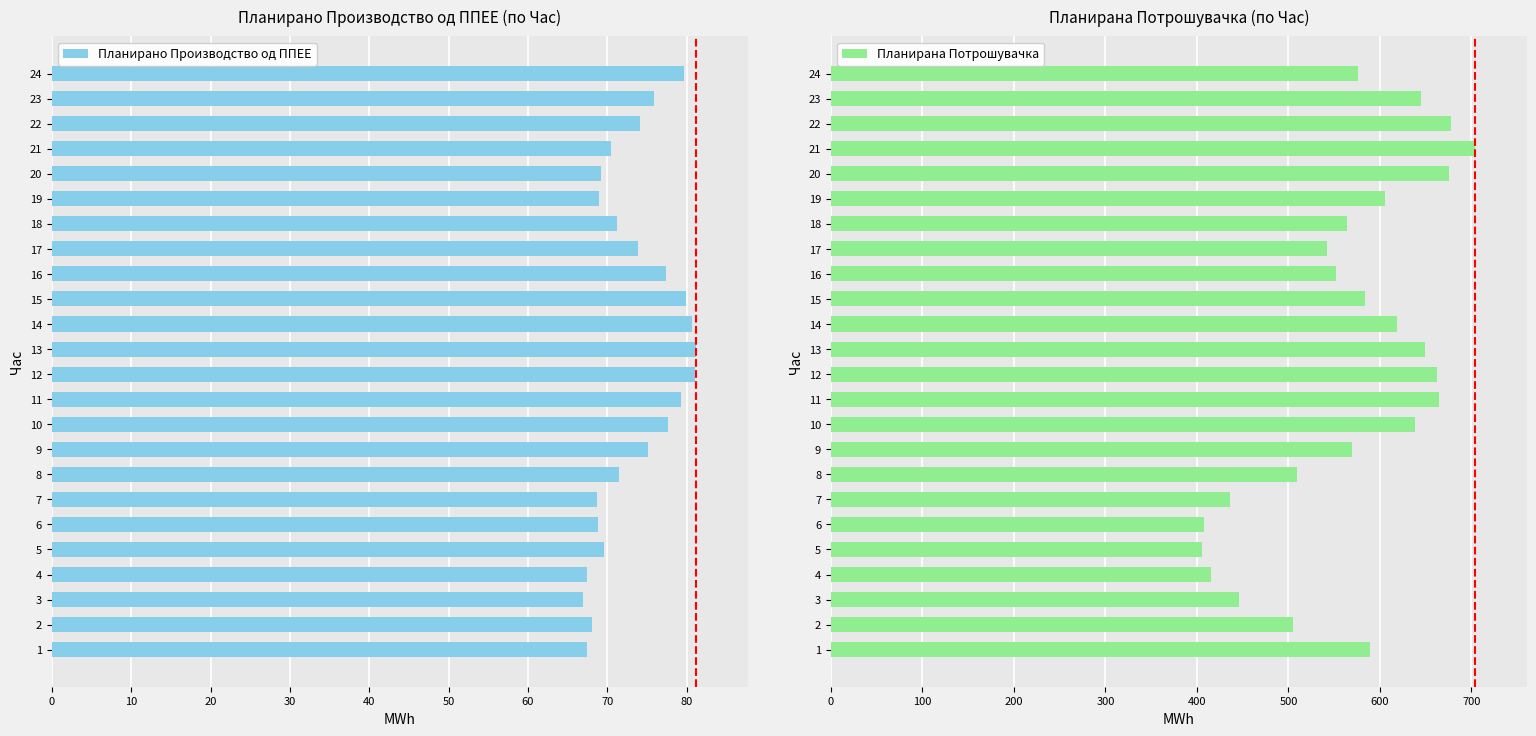

What are all the series names shown in the legend?

Планирано Производство од ППЕЕ, Планирана Потрошувачка